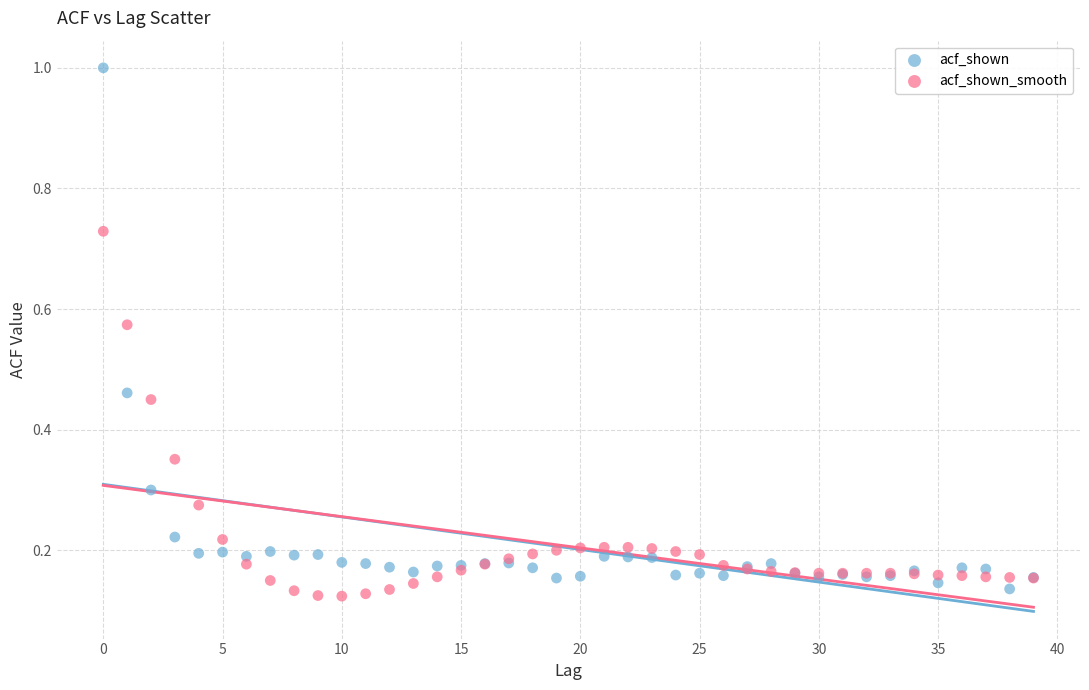

Which series has the widest spread of Y values?

acf_shown